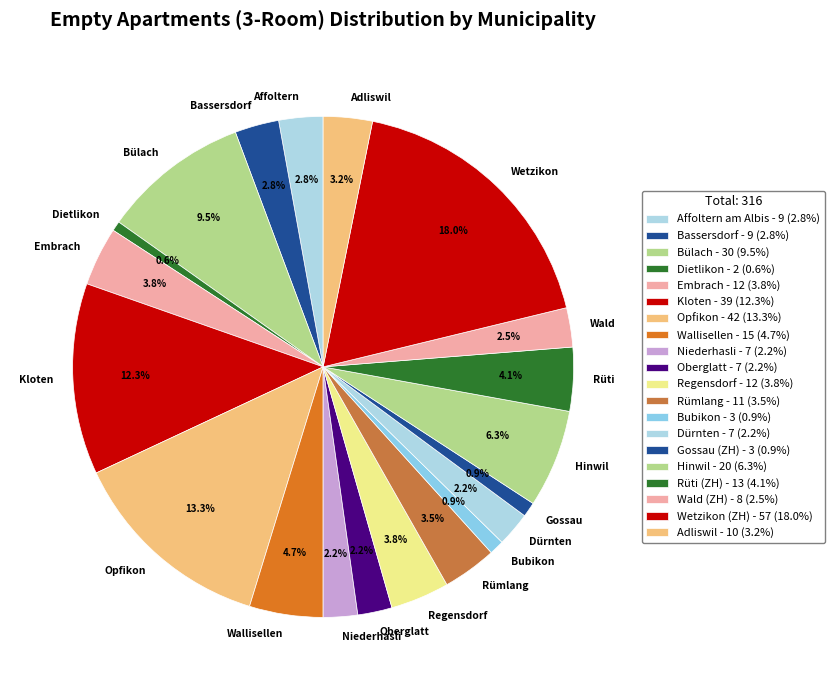

How many segments does this pie chart have?

20